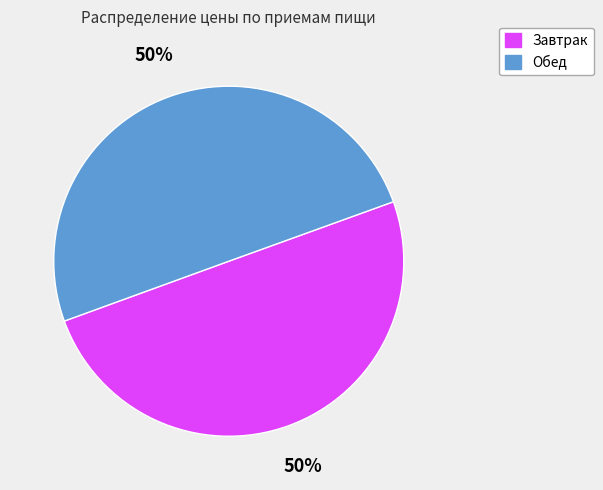

Do Завтрак and Обед together represent more than half of the pie?

Yes